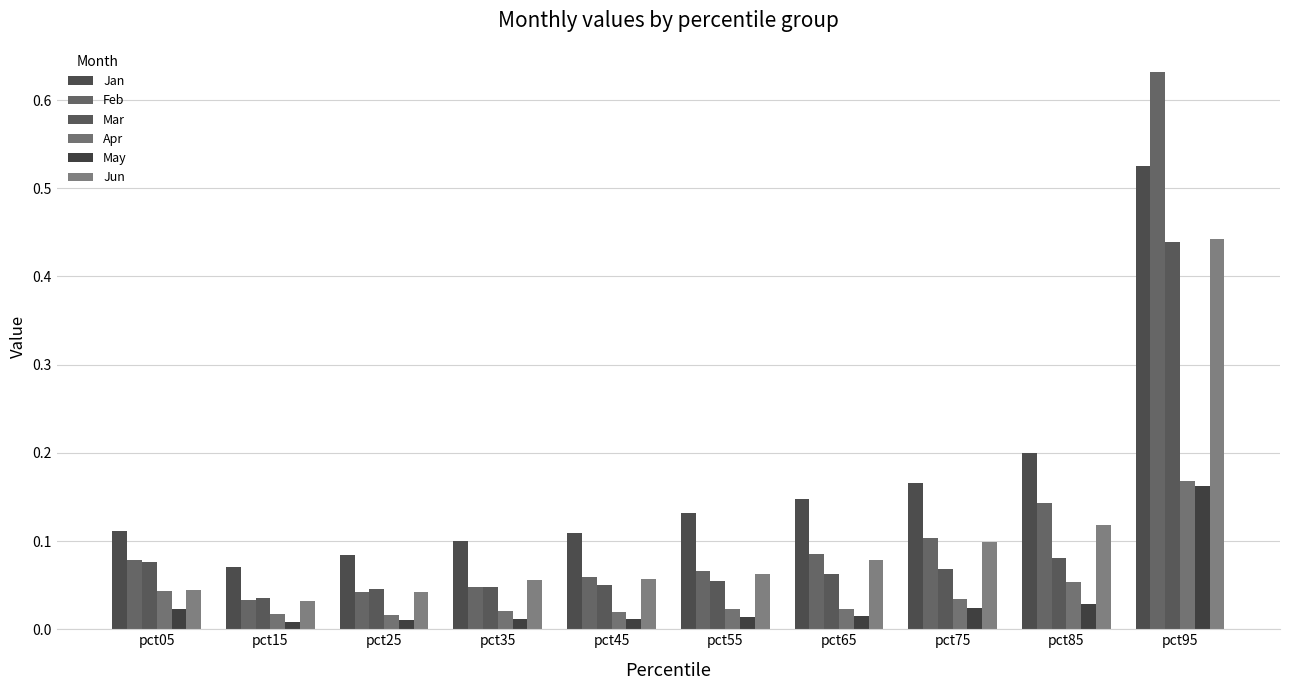

Are the bars horizontal?

No